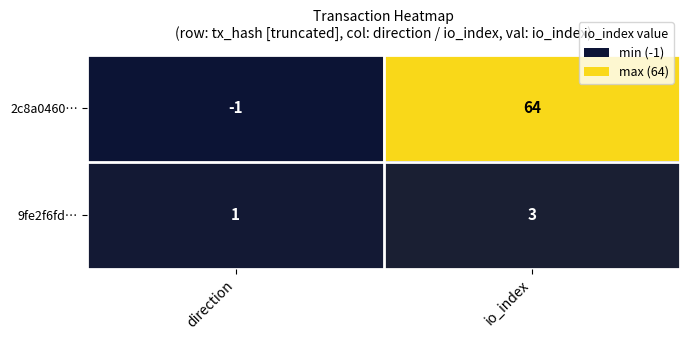

Which series has the largest range (max minus min)?

2c8a0460…